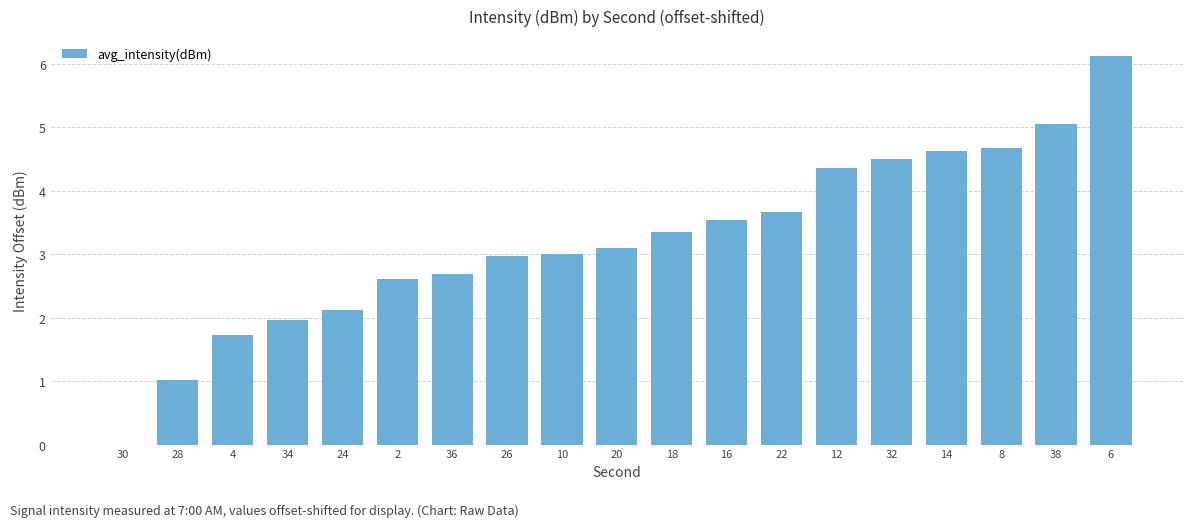

What is the approximate value at 24?

2.1